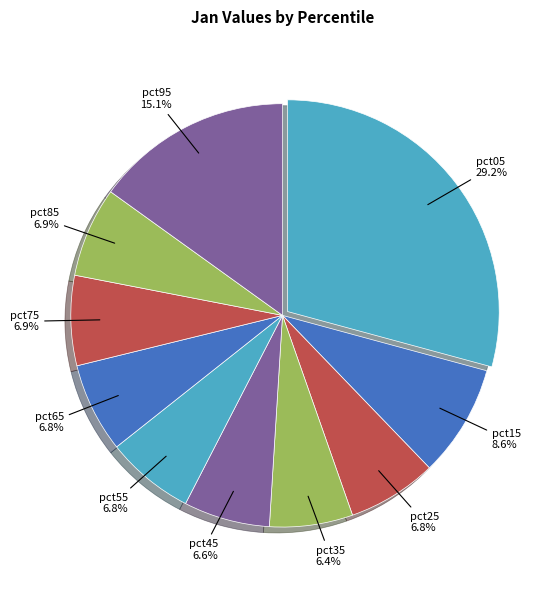

Does any single category account for the majority?

No